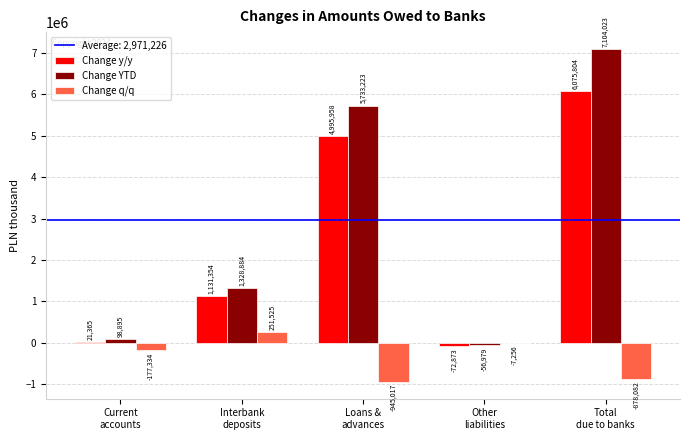

What is the highest value of the Change y/y series?

6075804